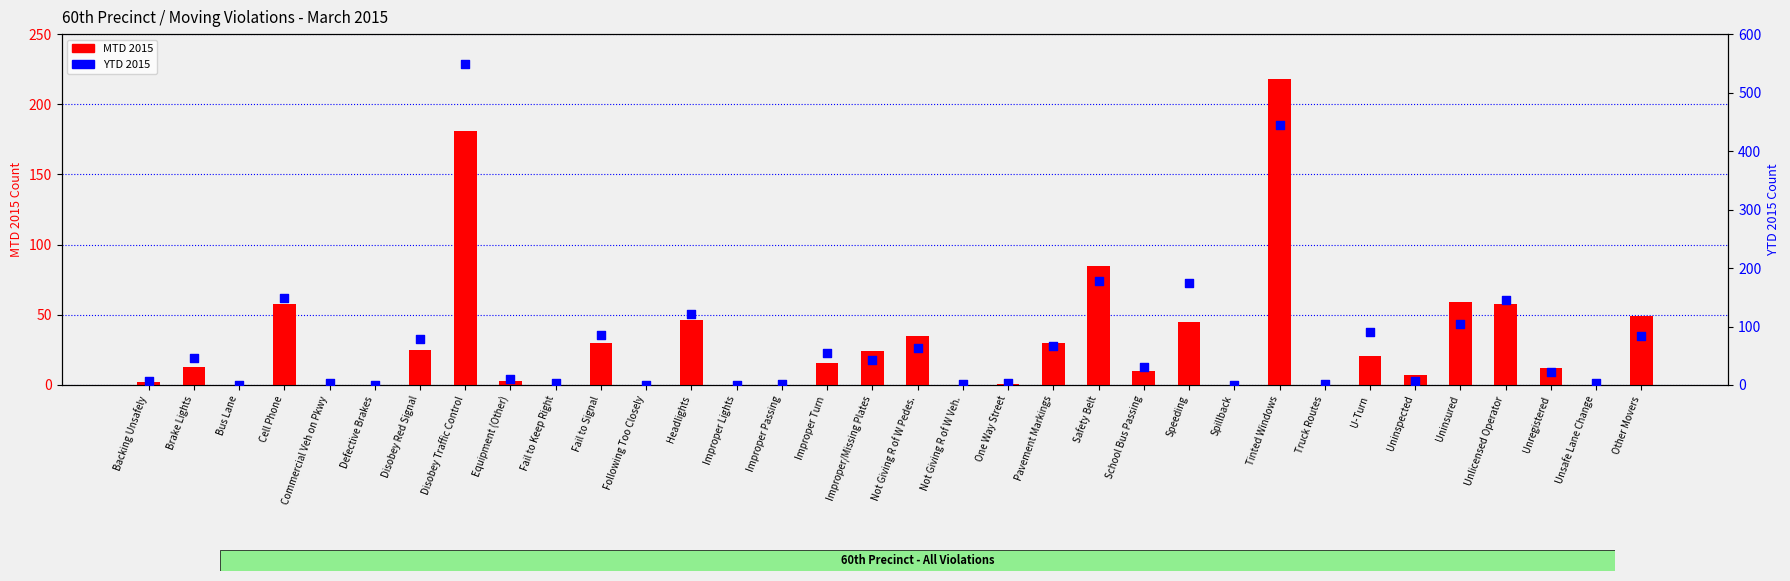

Which series contains the highest Y value?

YTD 2015